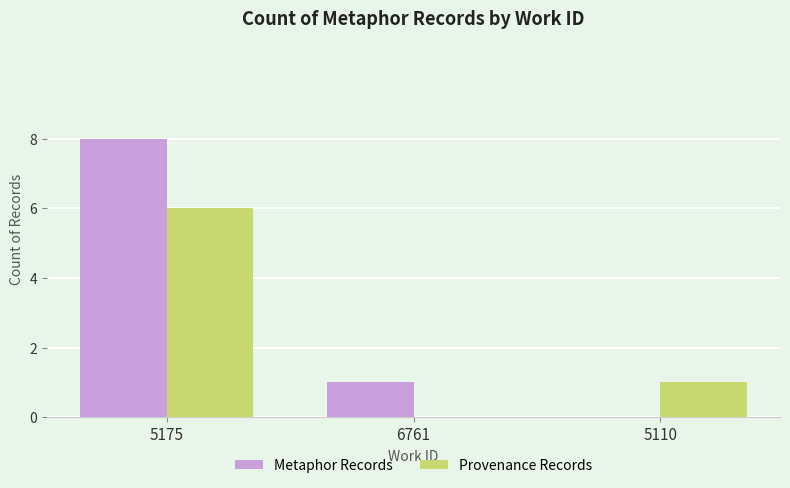

Read the Metaphor Records value at 6761.

1